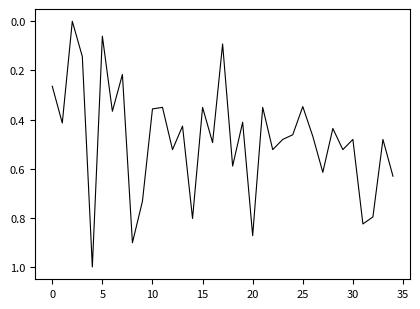

What is the greatest value displayed?

1.0